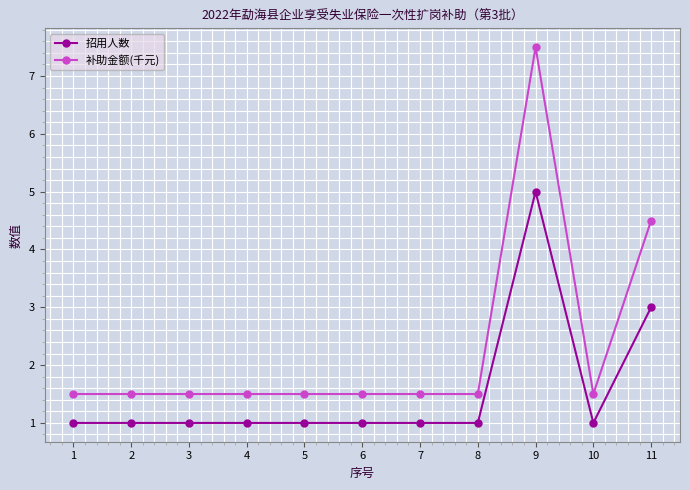

True or false: 招用人数 and 补助金额(千元) cross at least once.

False